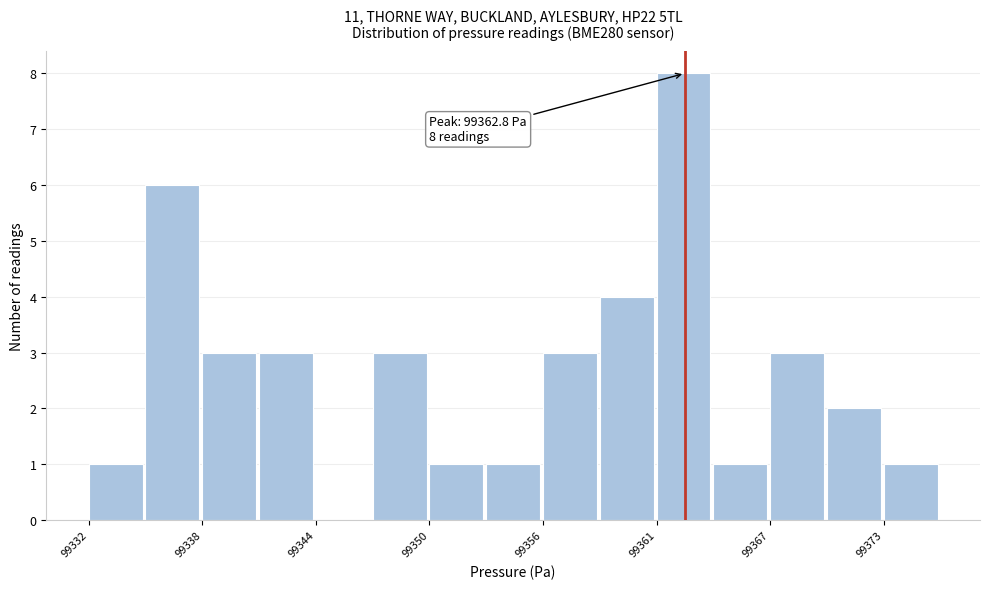

Read against the x-axis, roughly where is the centre of the tallest bar?

99363